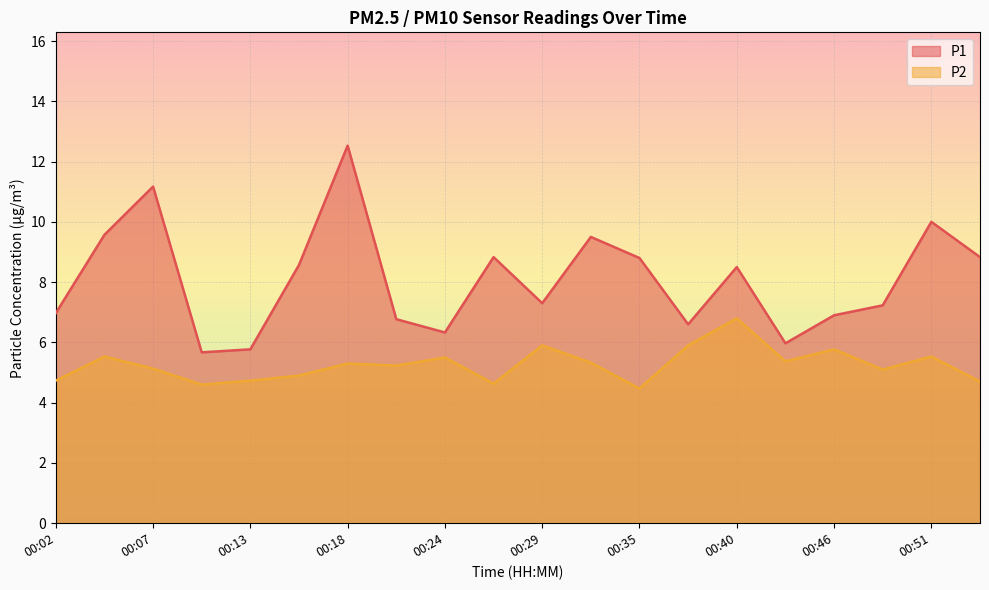

Is it true that P2 equals 7.4 at 00:49?

False